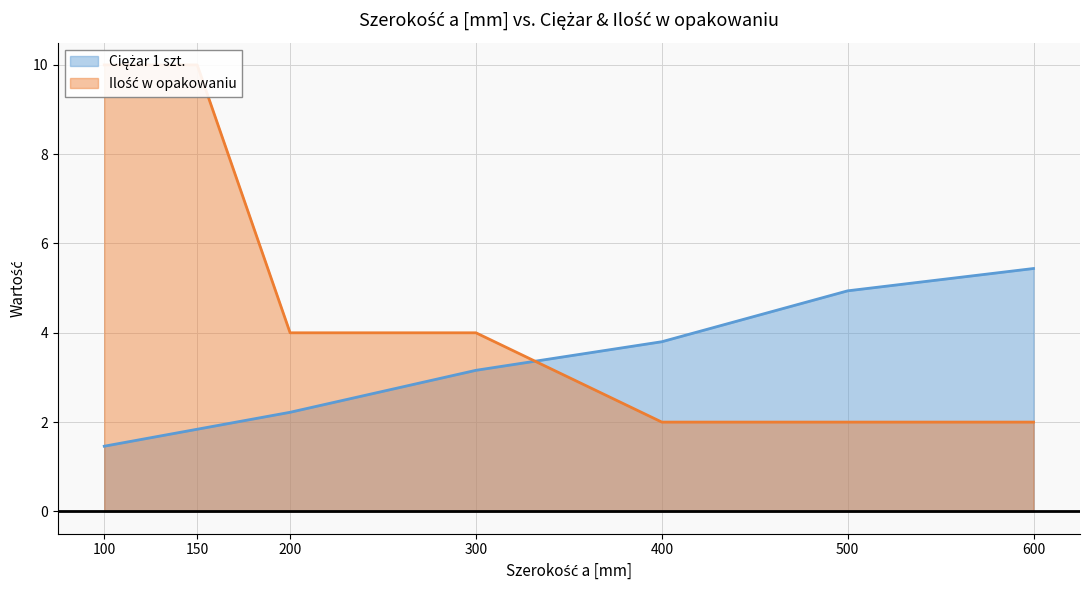

What is the lowest value of the Ciężar 1 szt. series?

1.5